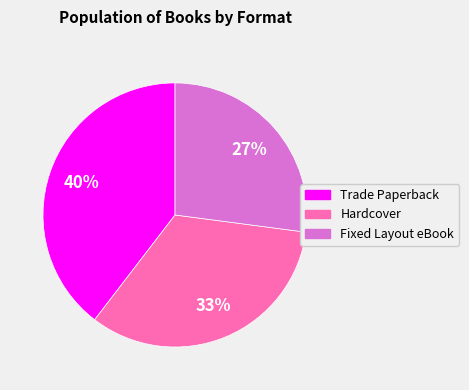

True or false: Fixed Layout eBook accounts for 27% of the total.

True